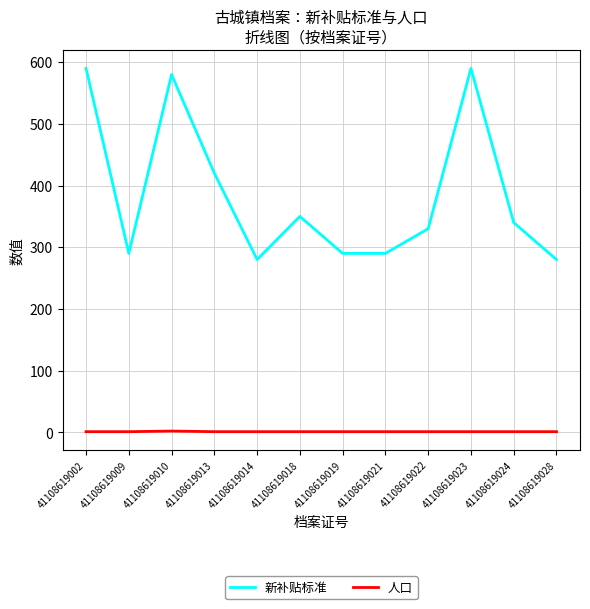

What is the average value of the 新补贴标准 series?

386